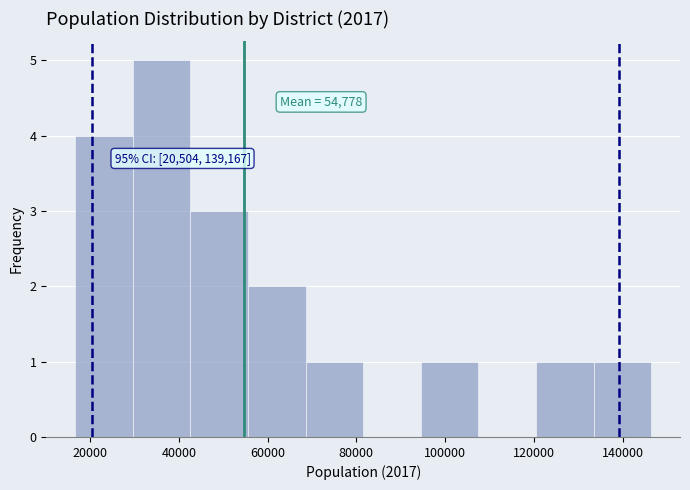

Which range on the x-axis has the tallest bar?

30000 to 42000